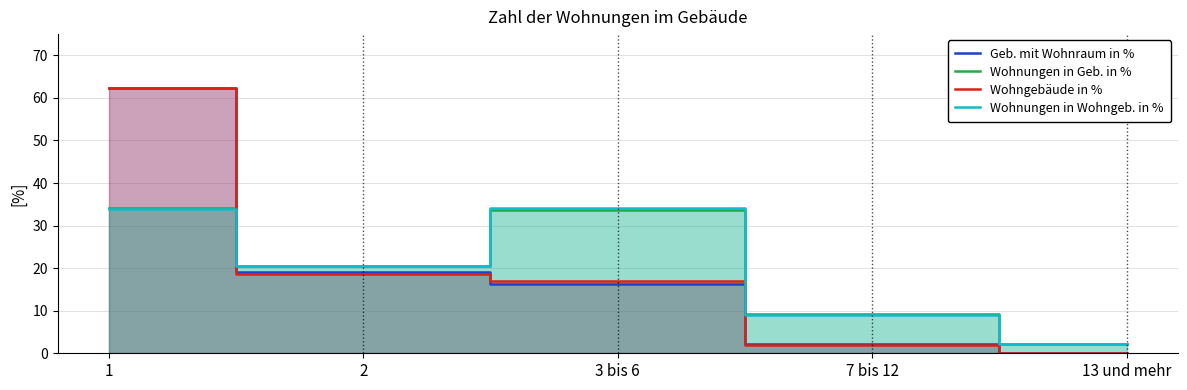

How many data points does each series have?

5